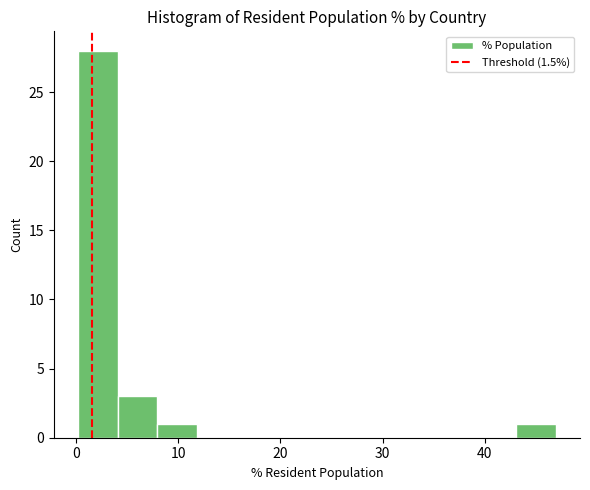

Read against the x-axis, roughly where is the centre of the tallest bar?

2